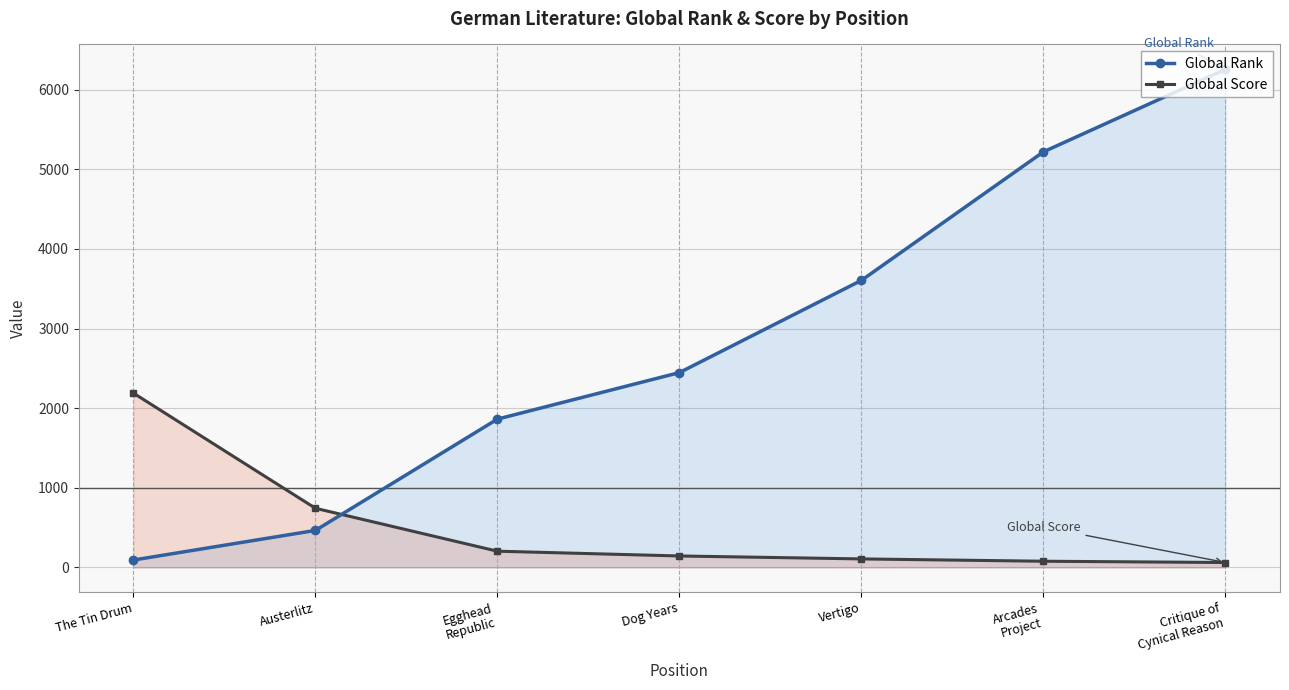

Between The Tin Drum and Dog Years, which is larger?

Dog Years